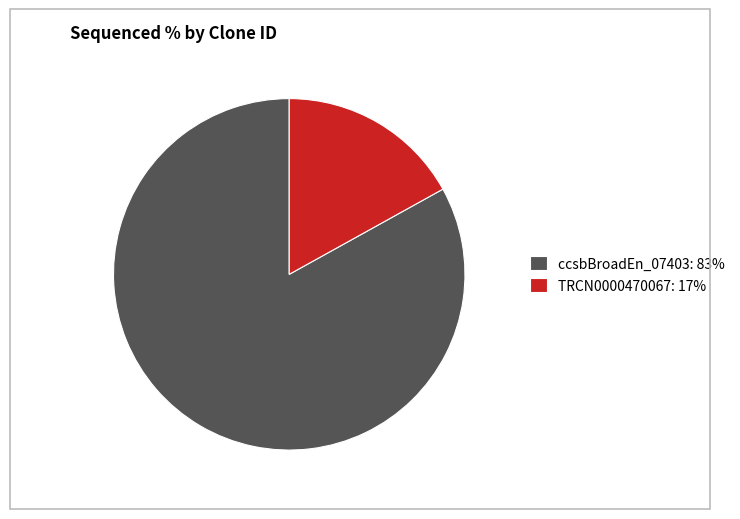

Which slice is the smallest?

TRCN0000470067: 17%